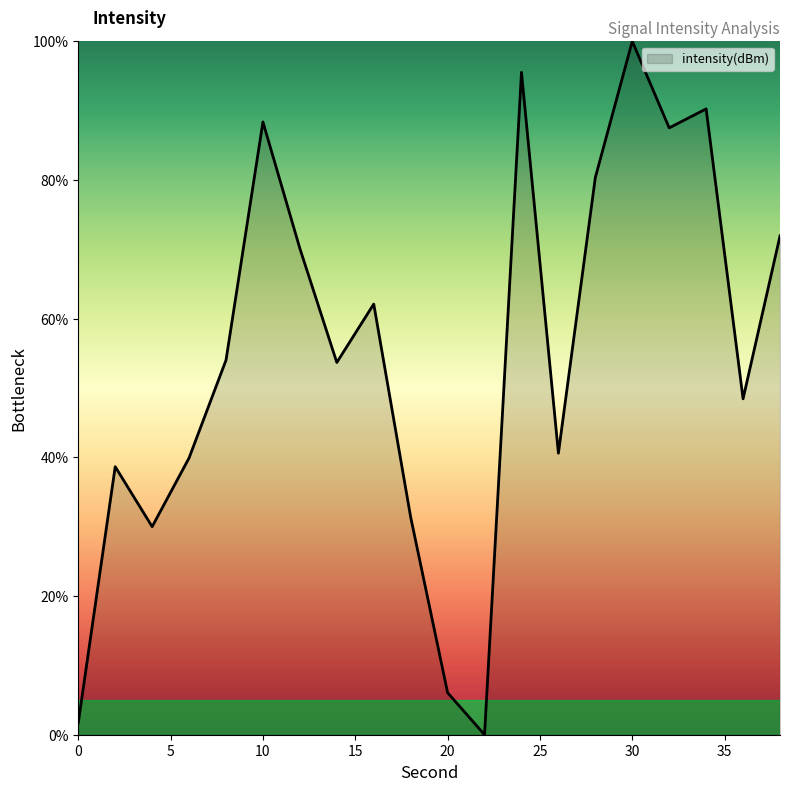

What is the greatest value displayed?

100.0